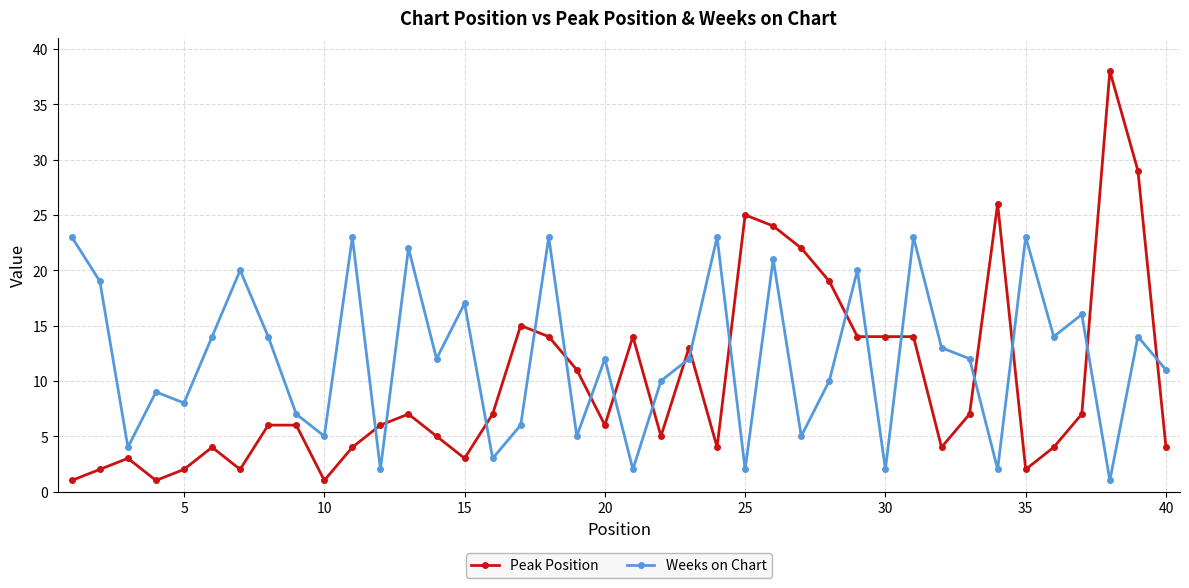

What is the value of the Peak Position point at the 37th from the left?

7